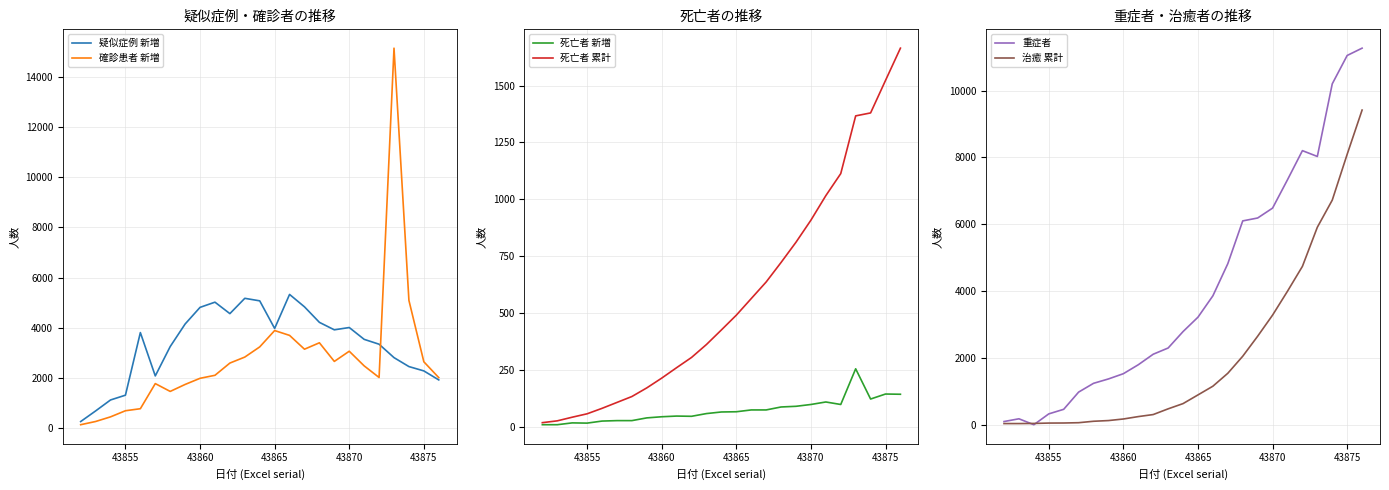

Is it true that 確診患者 新増 equals 2641 at 43875?

True